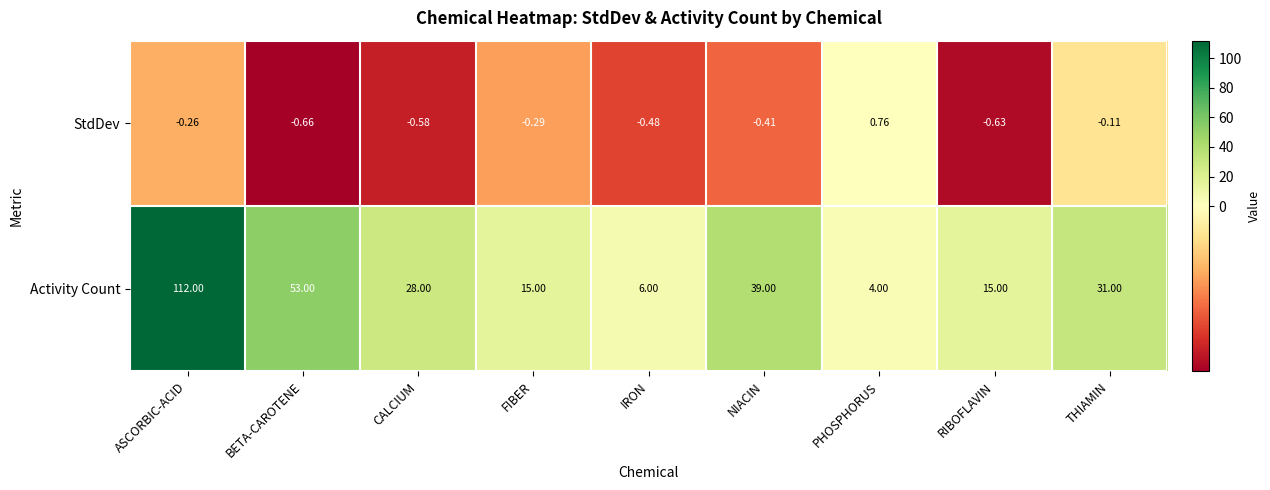

At which category does the chart reach its peak across all series?

ASCORBIC-ACID